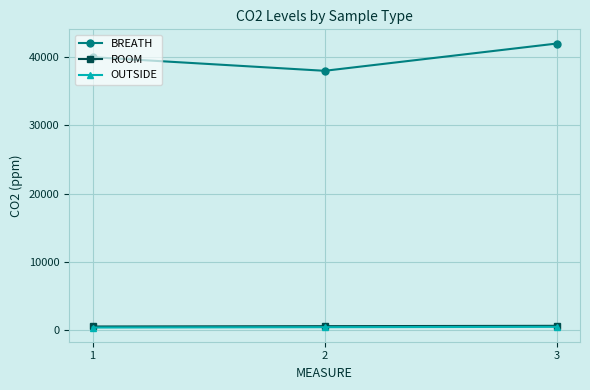

What is the value of the ROOM point at the 3rd from the left?

600